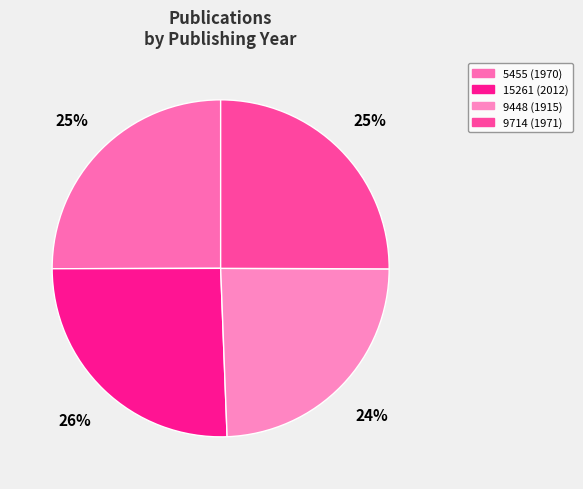

What percentage is the 5455 (1970) slice, to the nearest percent?

25%